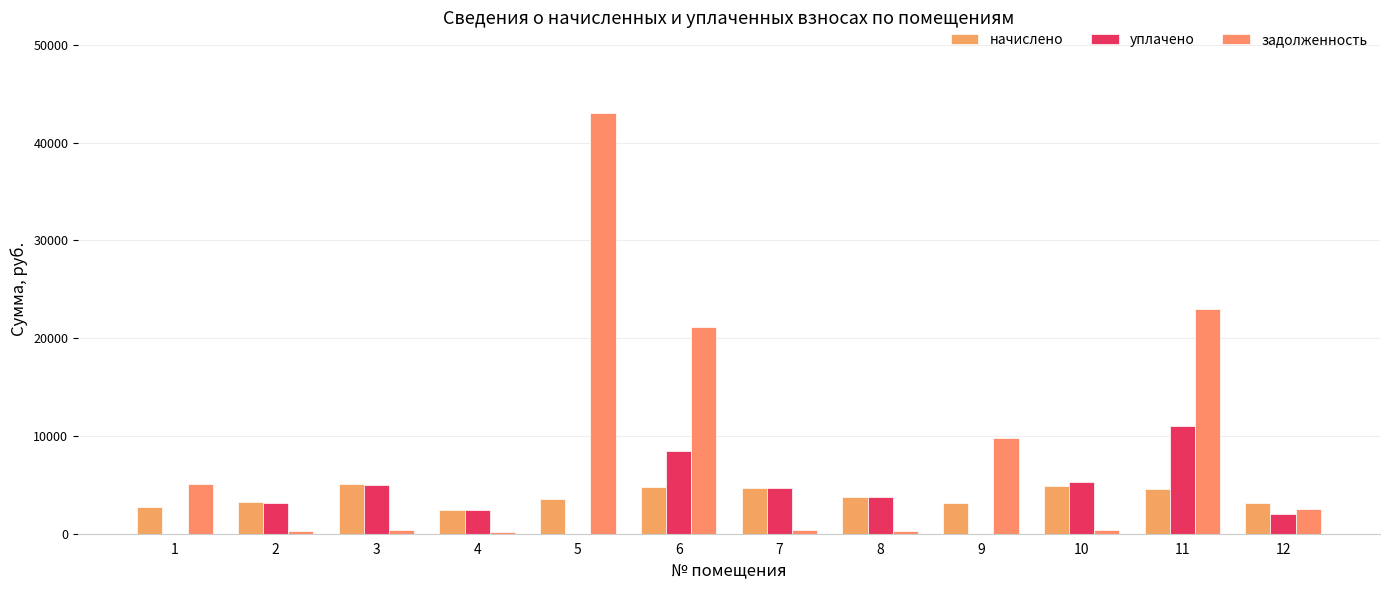

What is the total value across all series at 1?

7826.3